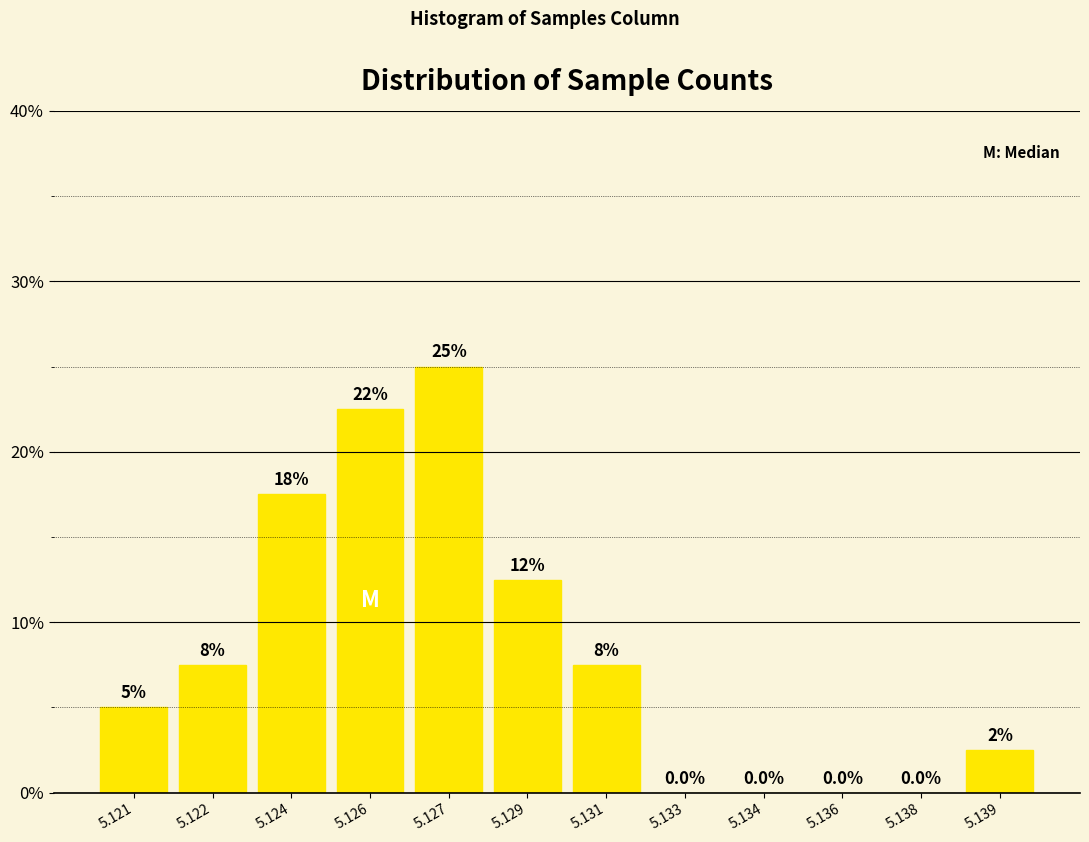

Reading right to left, extract all data points from this chart.

5.139=2.5	5.138=0.0	5.136=0.0	5.134=0.0	5.133=0.0	5.131=7.5	5.129=12.5	5.127=25.0	5.126=22.5	5.124=17.5	5.122=7.5	5.121=5.0